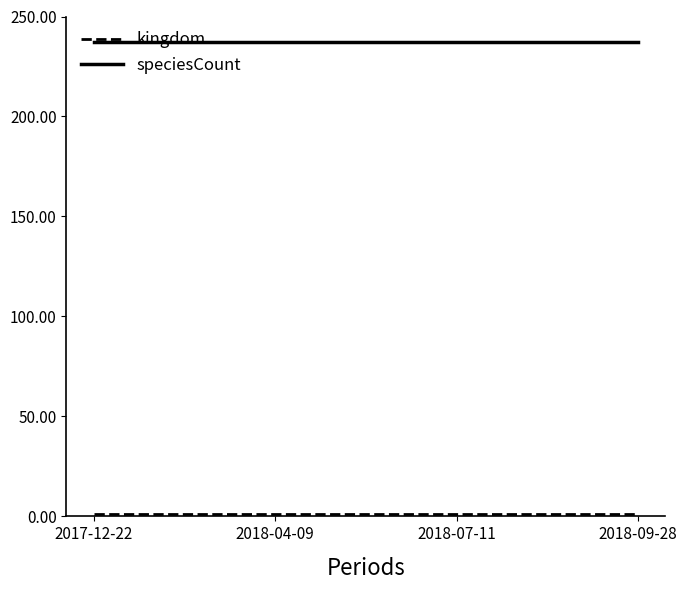

What is the sum of all speciesCount values?

948